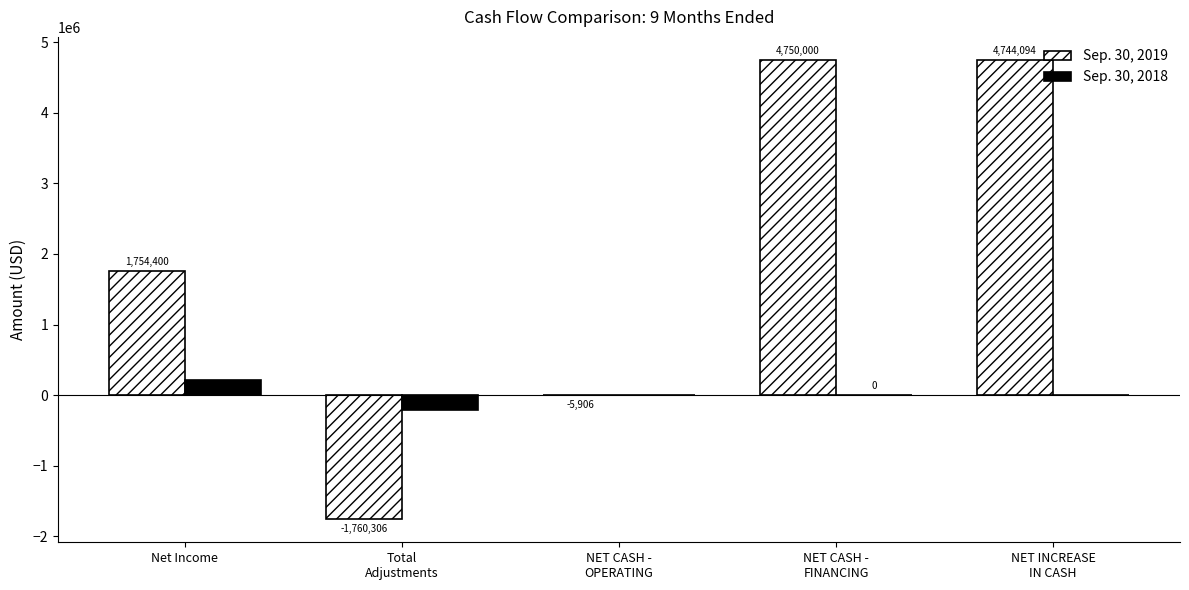

What is the sum of all Sep. 30, 2019 values?

9482282